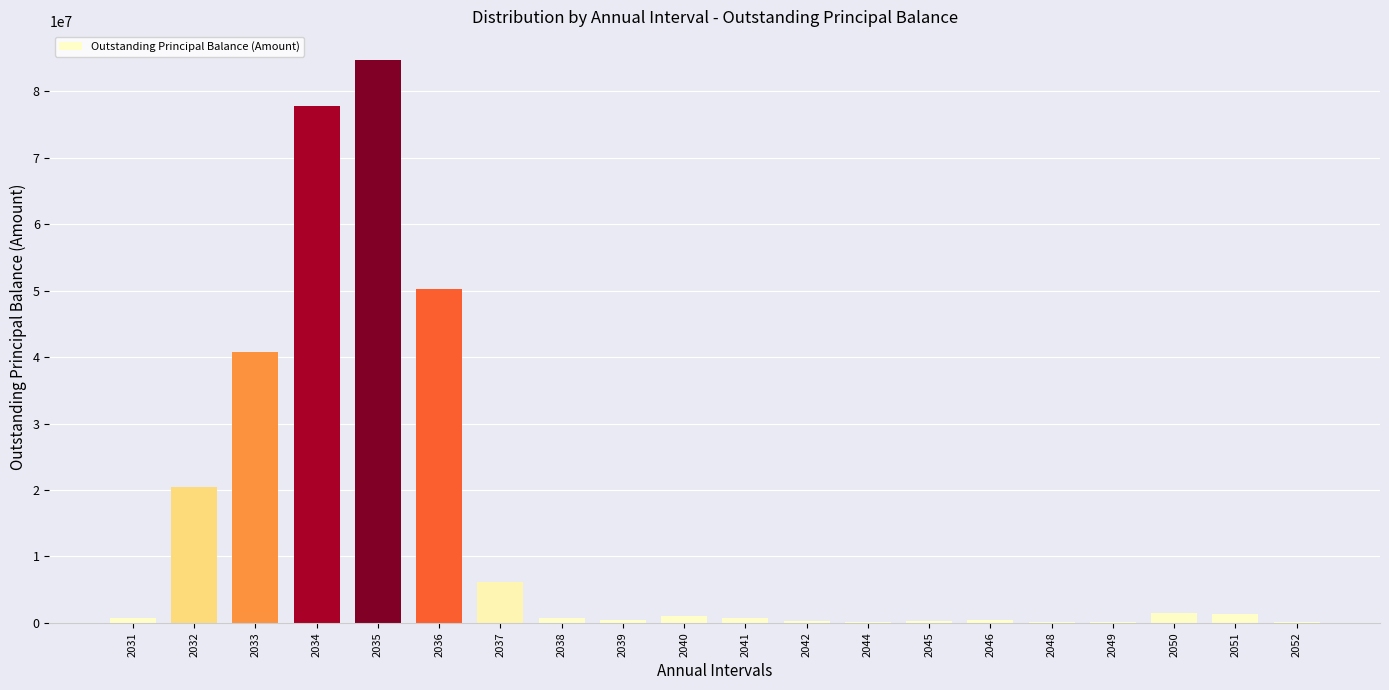

What is the sum of all values?

288078761.5